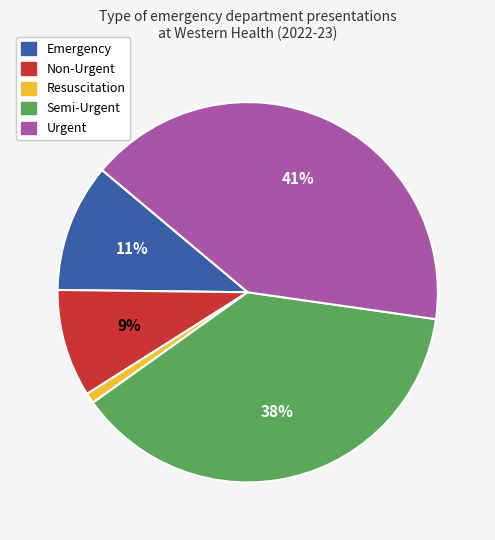

To the nearest percent, what percentage of the pie is Semi-Urgent?

38%